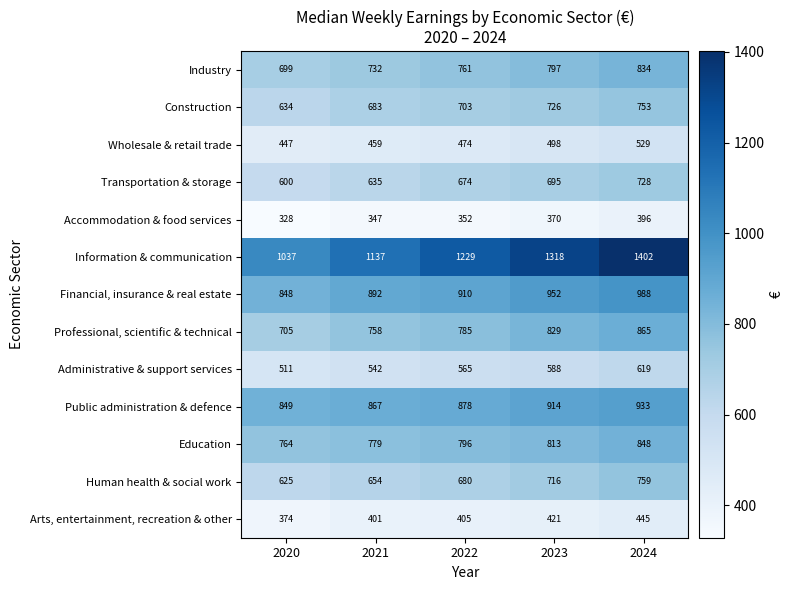

Which series has the largest total across all categories?

Information & communication